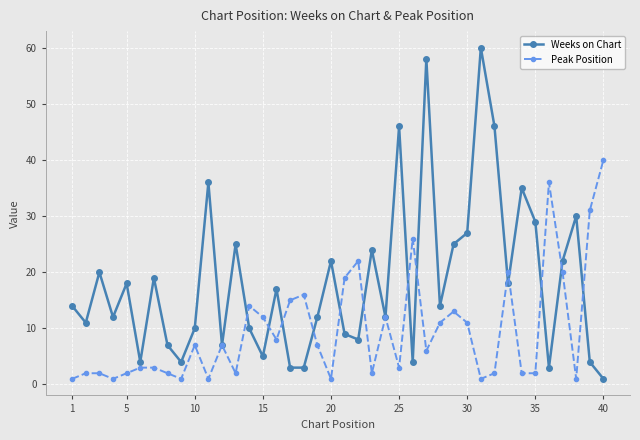

True or false: Peak Position and Weeks on Chart cross at least once.

True